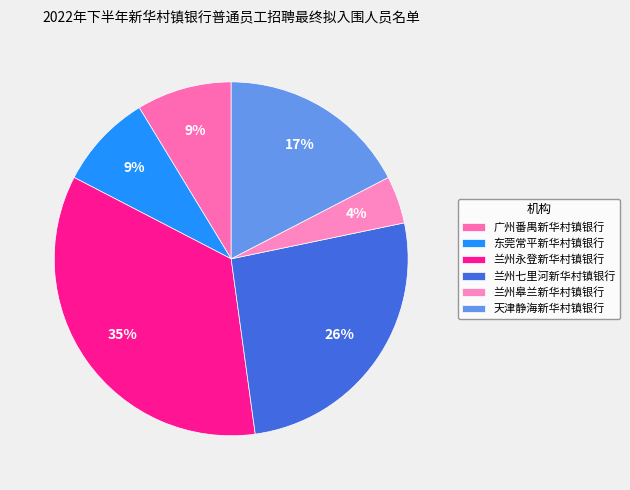

Does any single category account for the majority?

No